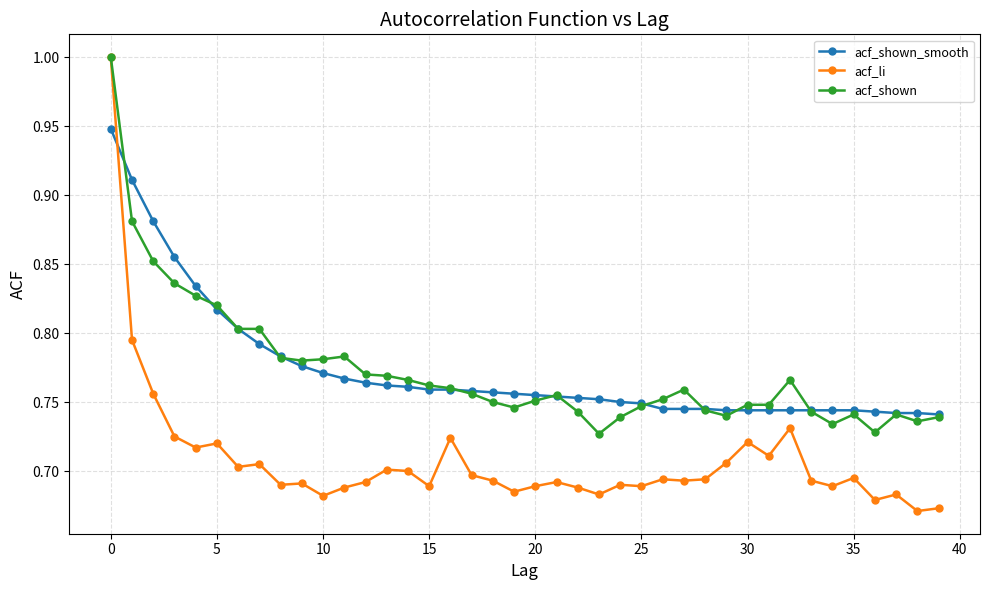

How many acf_li values are between 0 and 1?

40